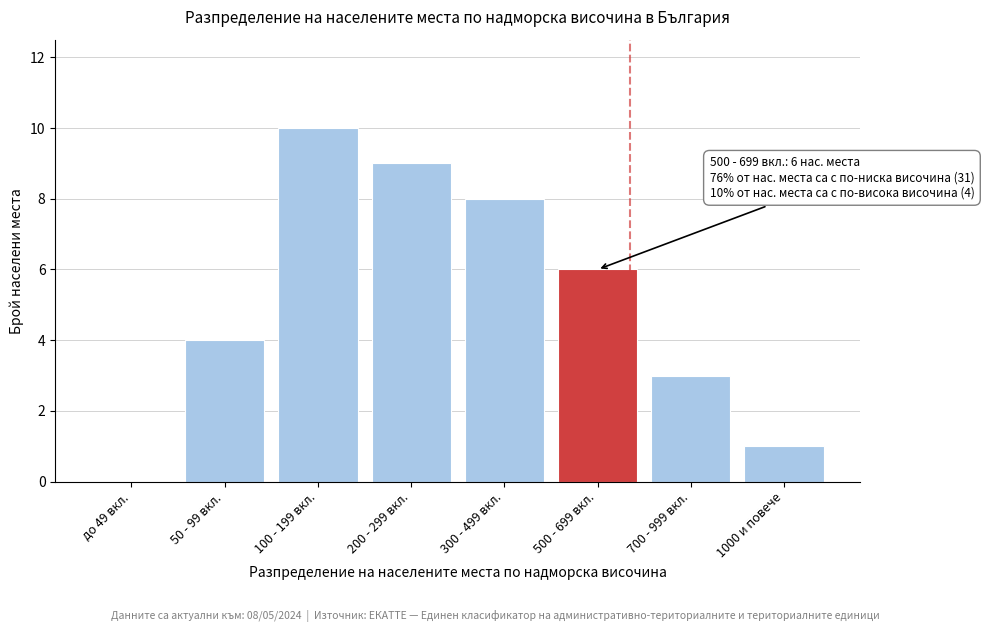

Reading right to left, transcribe all the data shown in this chart.

1000 и повече=1	700 - 999 вкл.=3	500 - 699 вкл.=6	300 - 499 вкл.=8	200 - 299 вкл.=9	100 - 199 вкл.=10	50 - 99 вкл.=4	до 49 вкл.=0